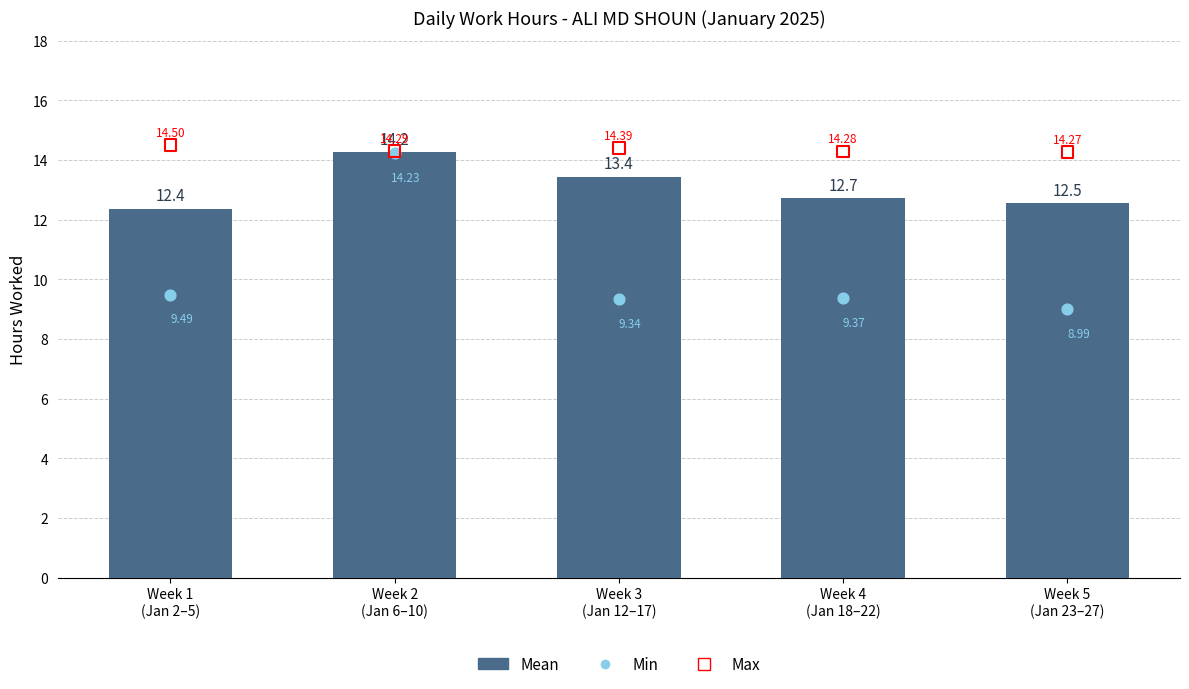

Is the value of Max at Week 1
(Jan 2–5) greater than the value of Mean at Week 3
(Jan 12–17)?

Yes